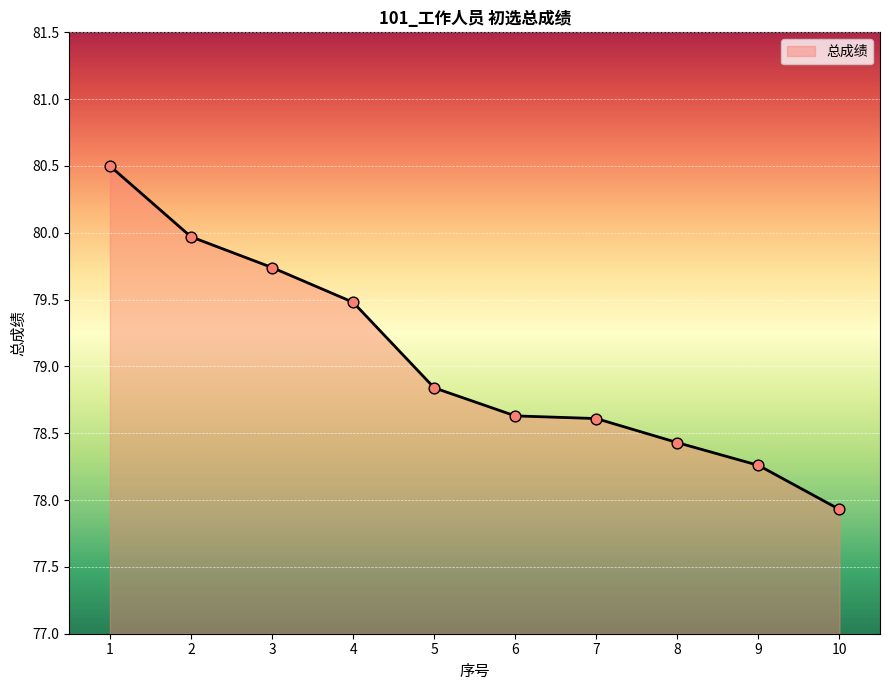

What is the ratio of the value at 8 to the value at 2?

1.0